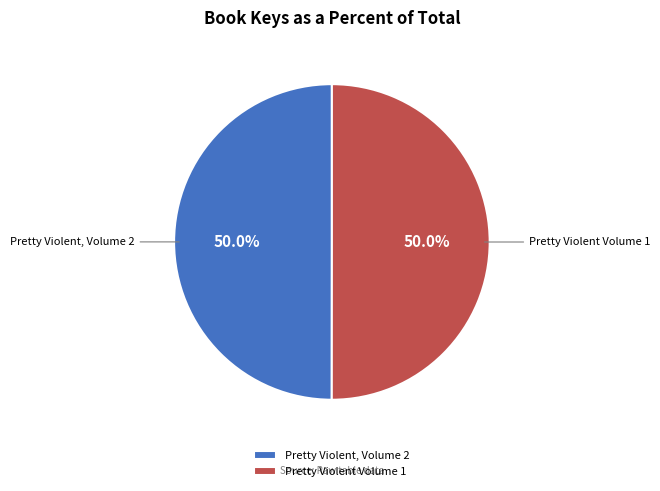

Combined, do Pretty Violent, Volume 2 and Pretty Violent Volume 1 account for over 50%?

Yes